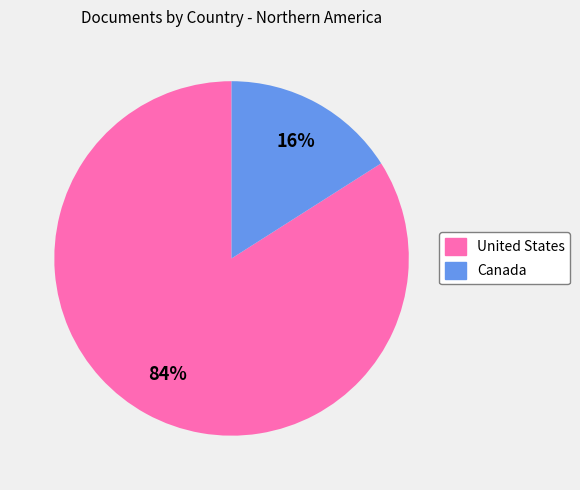

Combined, do United States and Canada account for over 50%?

Yes